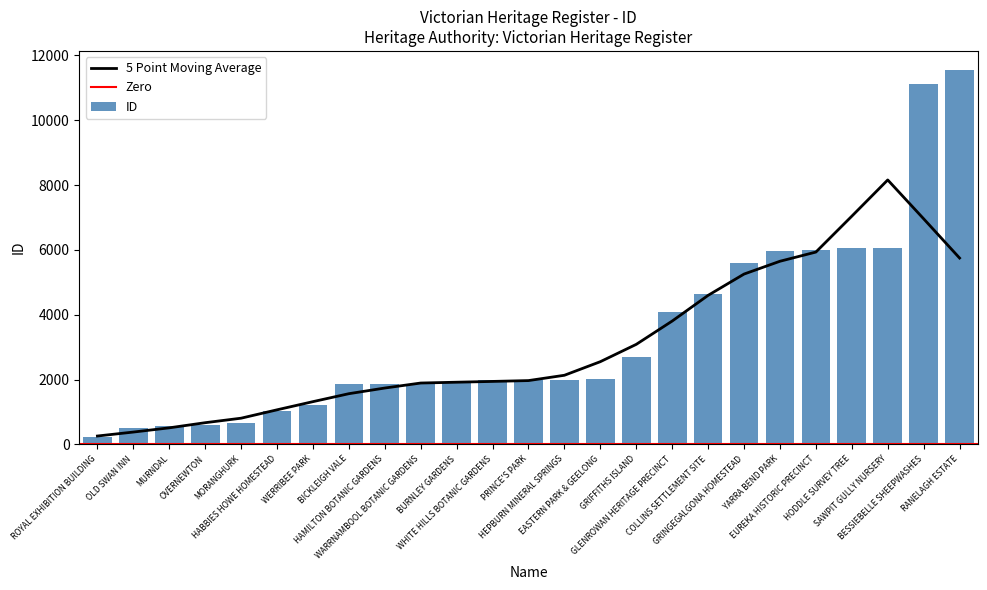

How many values in the ID series are below 1982?

12